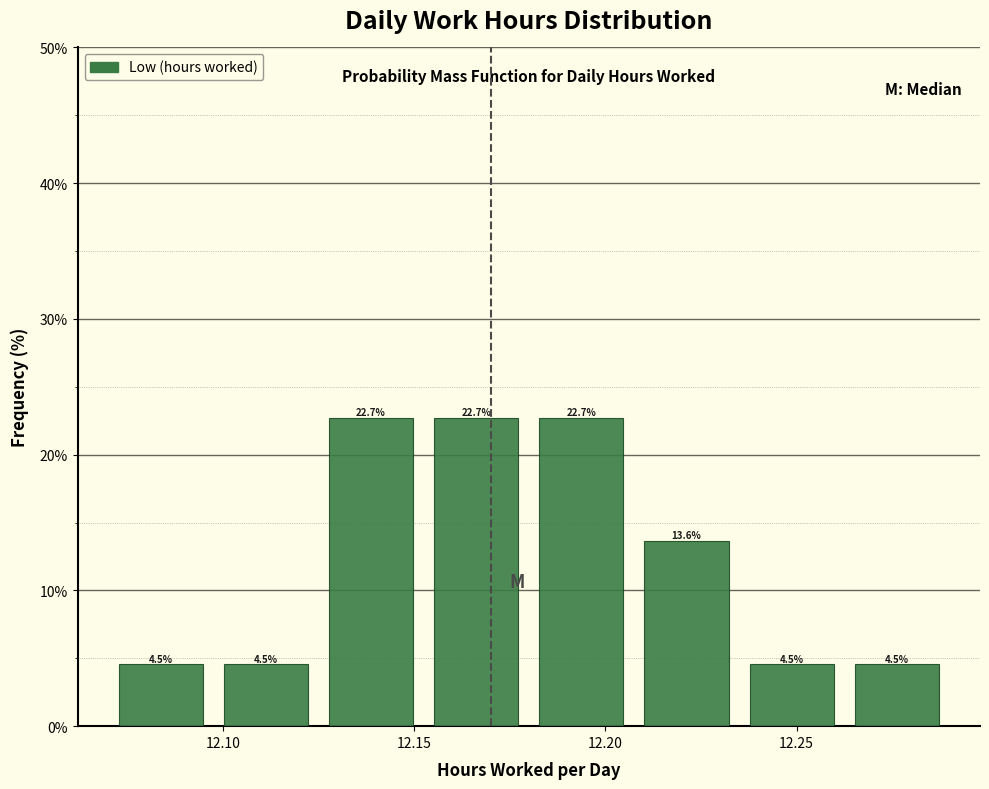

What is the height of the bar covering 12.100 to 12.125 on the x-axis? The bar edges are not printed on the chart, so give them approximately, as read against the axis.

4.5